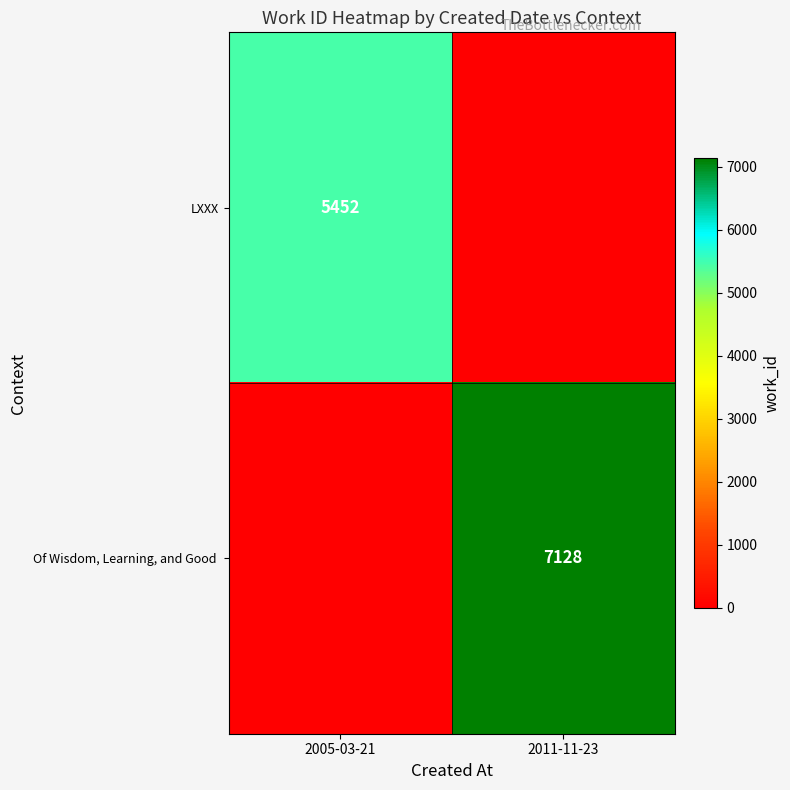

The value of LXXX at 2005-03-21 is 5452. True or false?

True